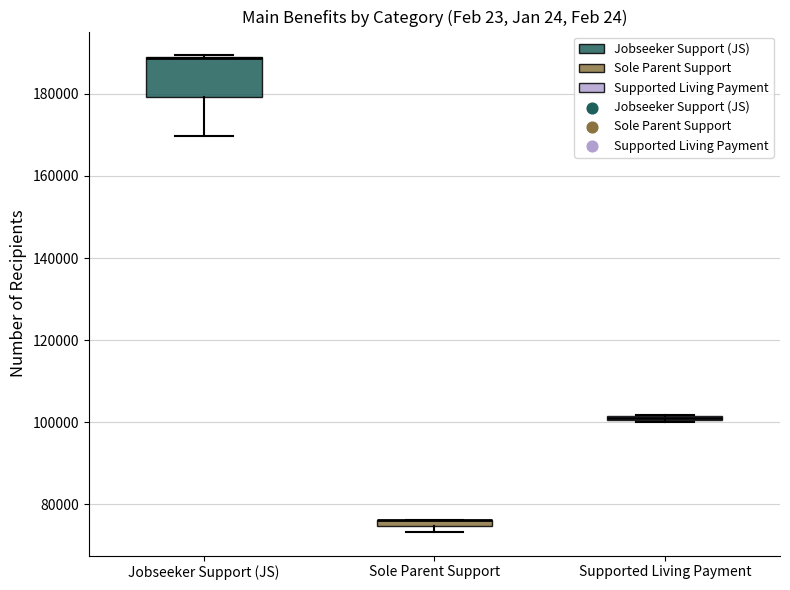

Where is the upper edge of the box for Supported Living Payment on the y-axis? The values are not printed on the chart, so give them approximately, as read against the axis.

102000